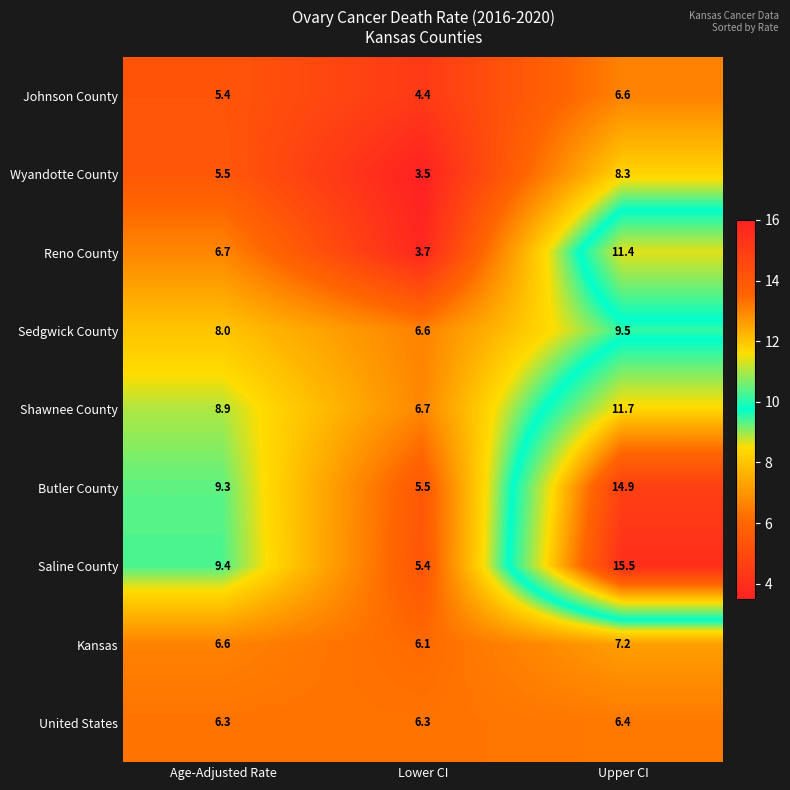

Count the number of categories in the chart.

3